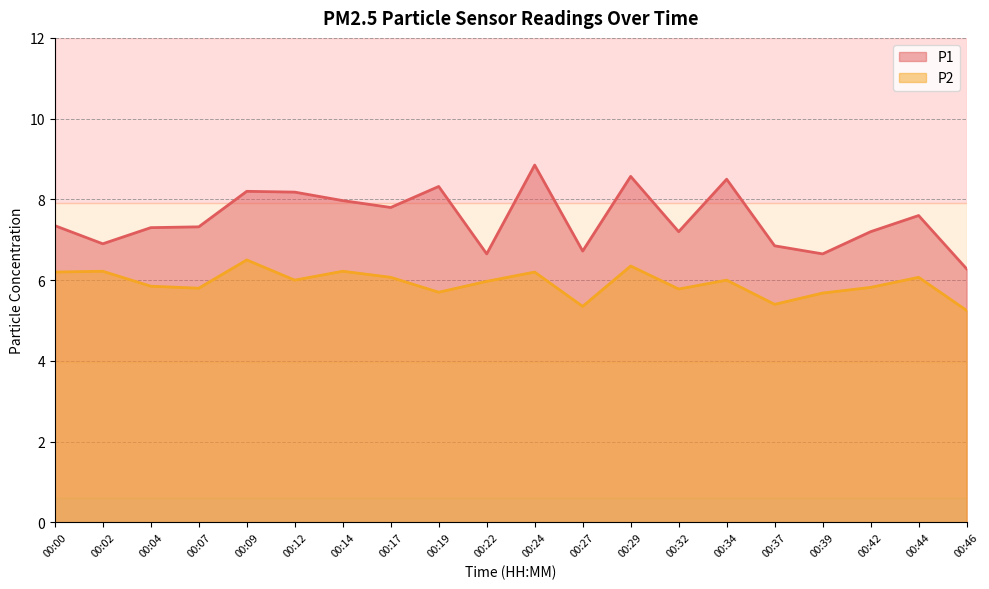

Read the P1 value at 00:29.

8.6